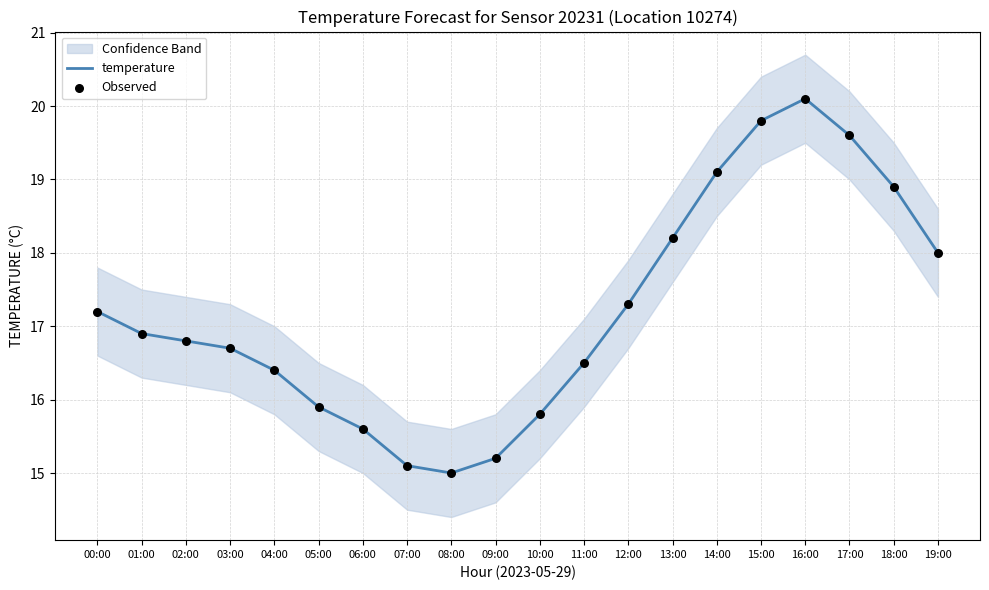

What is the total value across all series at 19:00?

36.0